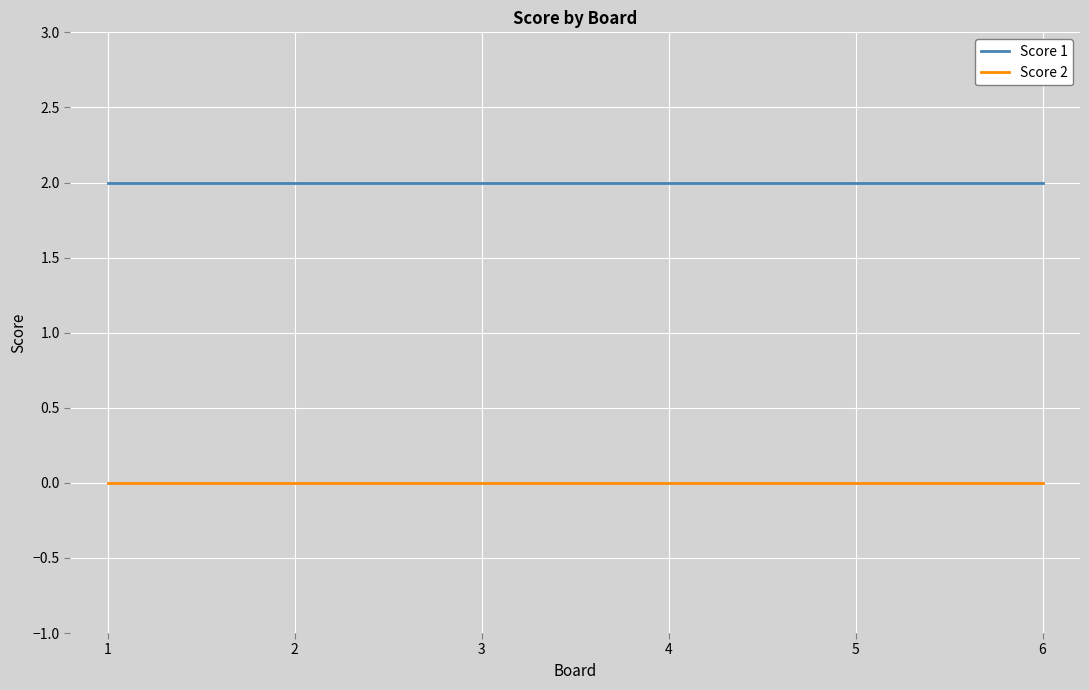

The Score 2 series shows 0 at 3. True or false?

True